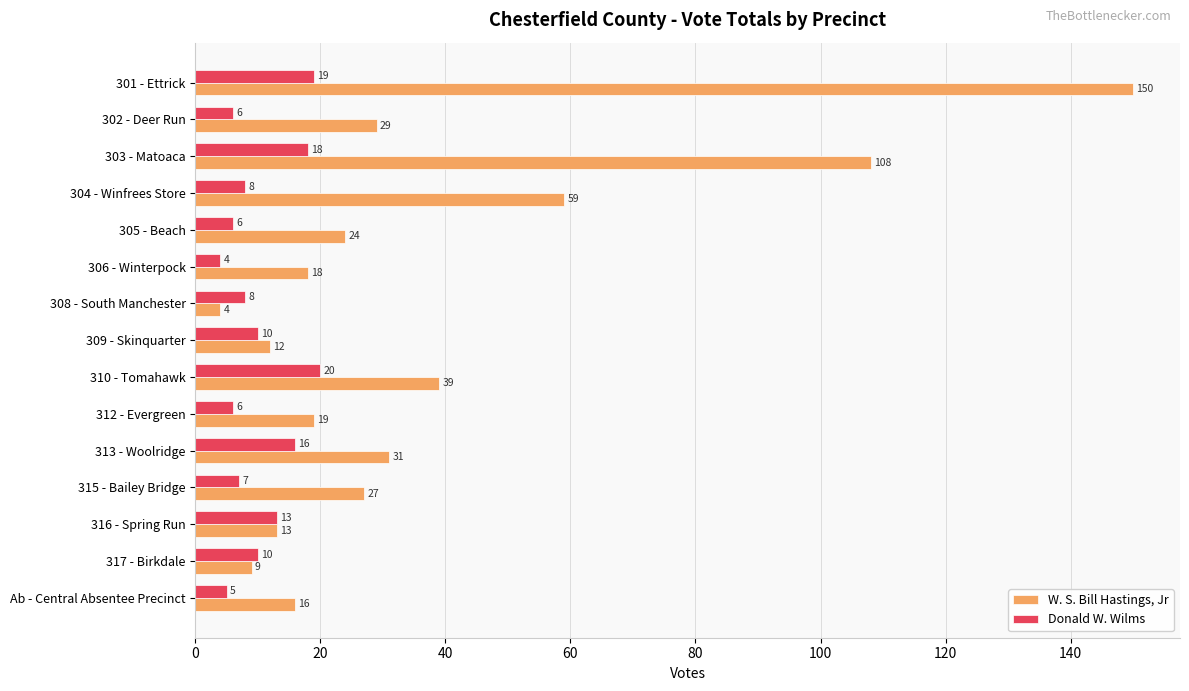

Is the value of Donald W. Wilms at 310 - Tomahawk greater than the value of W. S. Bill Hastings, Jr at 306 - Winterpock?

Yes